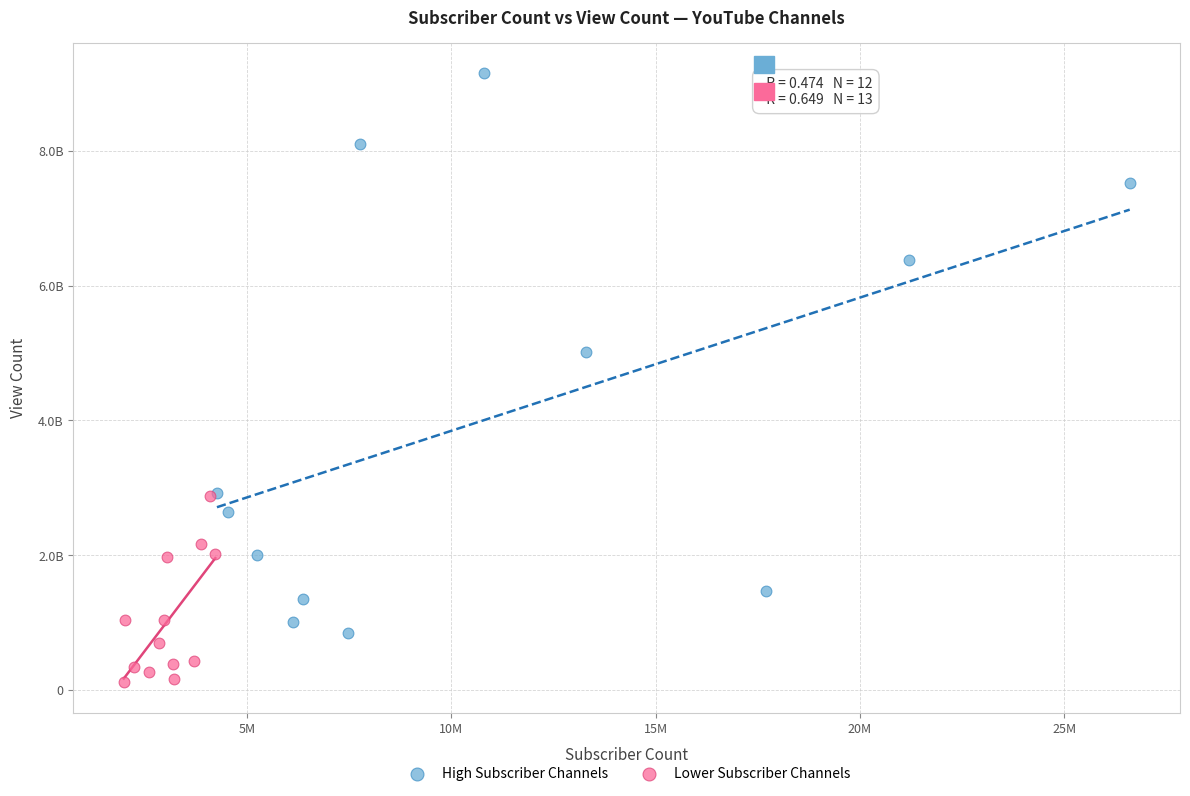

Which series contains the lowest Y value?

Lower Subscriber Channels